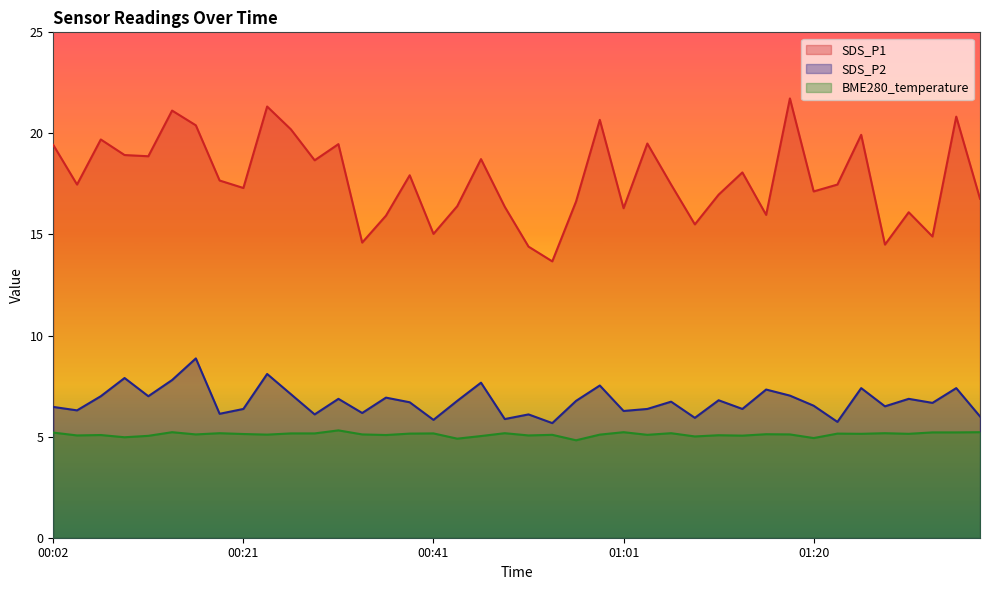

What is the label of the 39th point from the right?

00:04